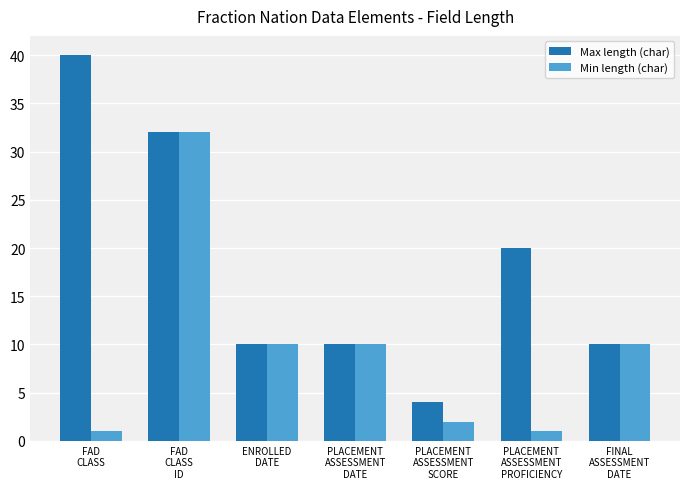

Is it true that Max length (char) equals 53 at FAD
CLASS?

False